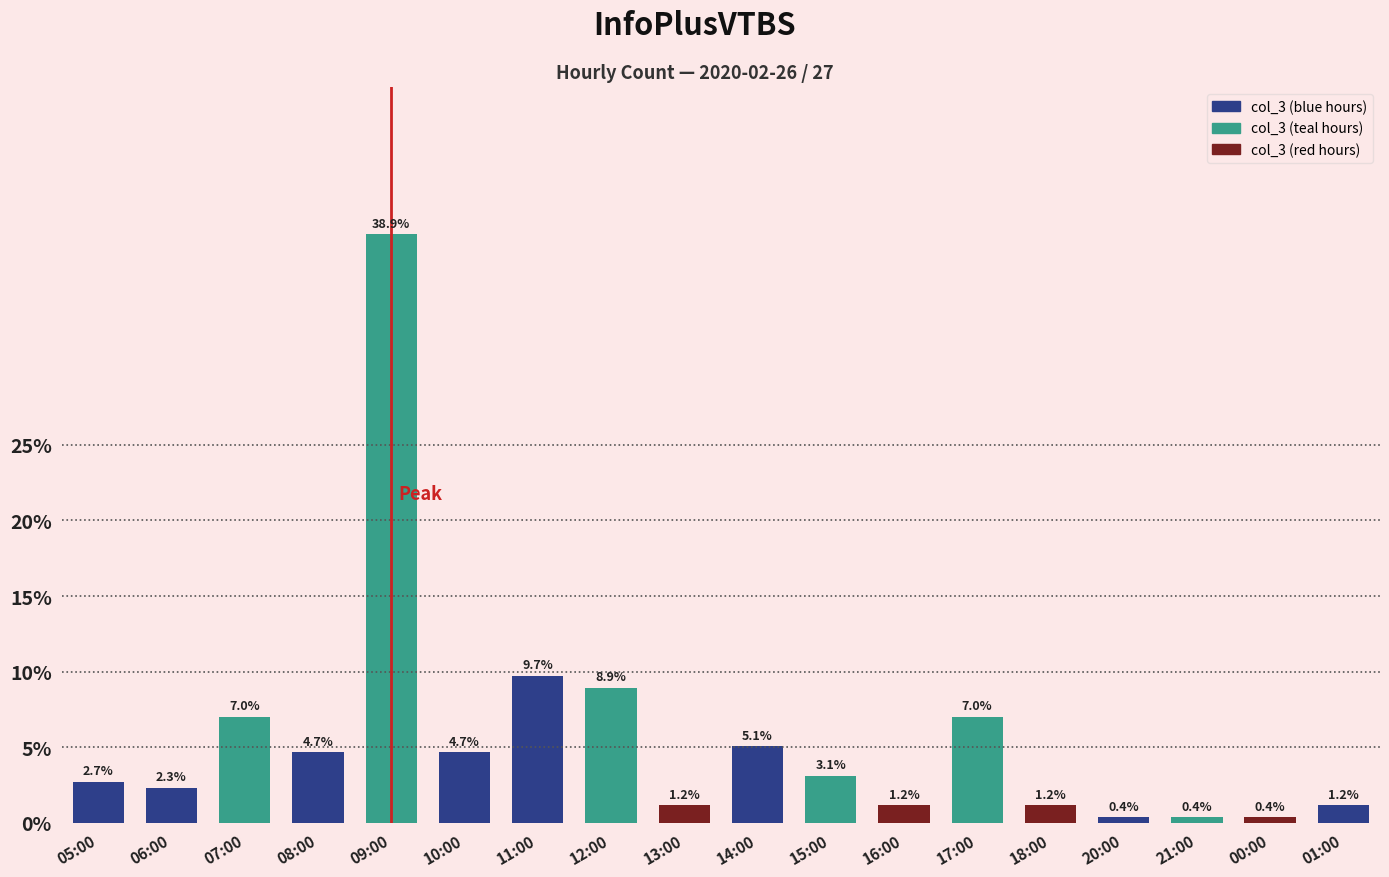

Does the chart contain any negative values?

No